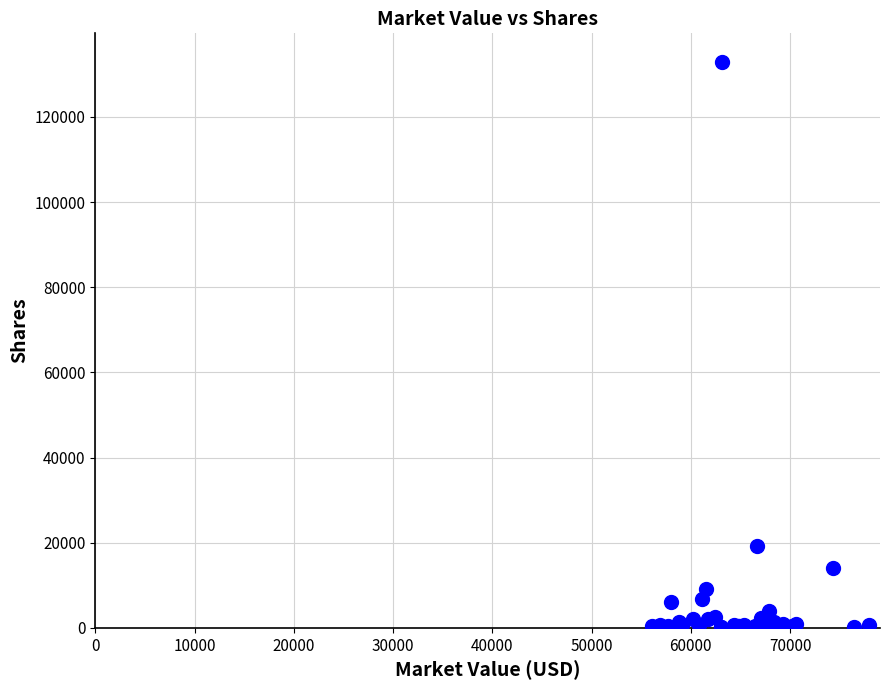

What Y value in the scatter plot is closest to 66566?

19188